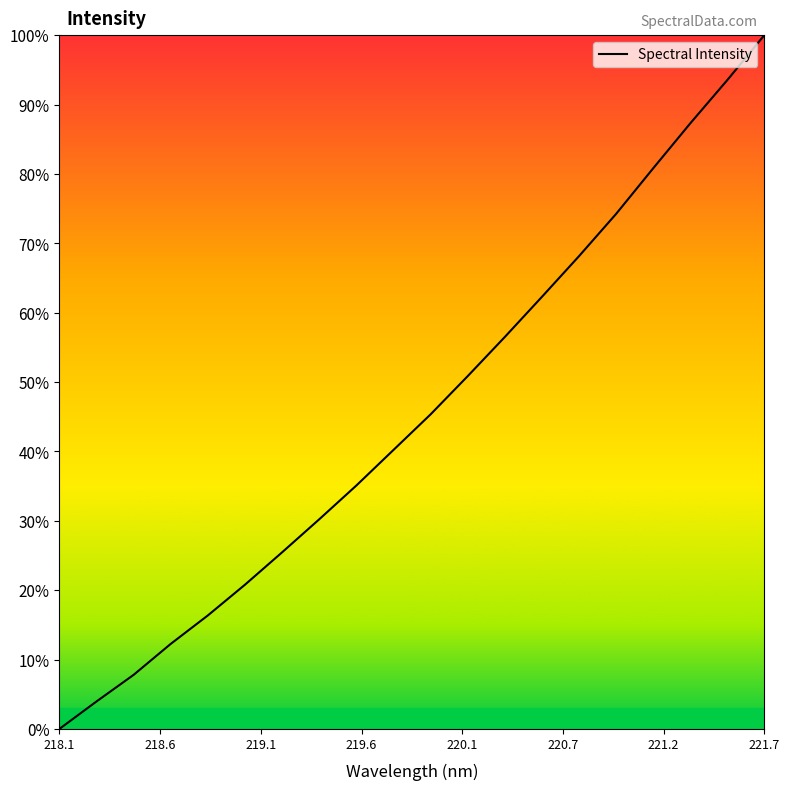

Reading left to right, transcribe all the data shown in this chart.

0.0	0.0	0.1	0.1	0.2	0.2	0.3	0.3	0.4	0.4	0.5	0.5	0.6	0.6	0.7	0.7	0.8	0.9	0.9	1.0